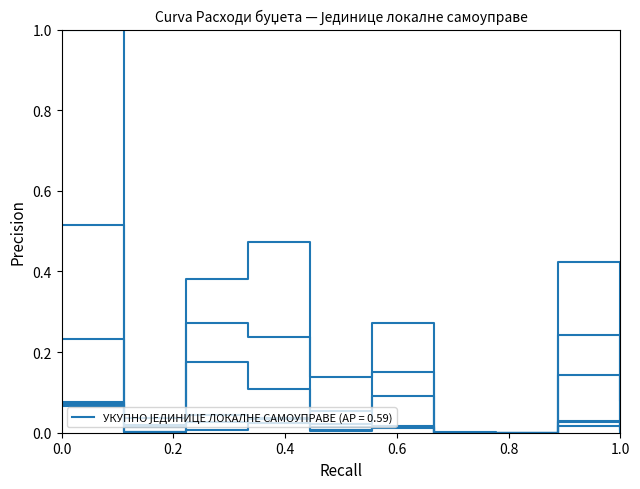

How many series are shown in this chart?

6